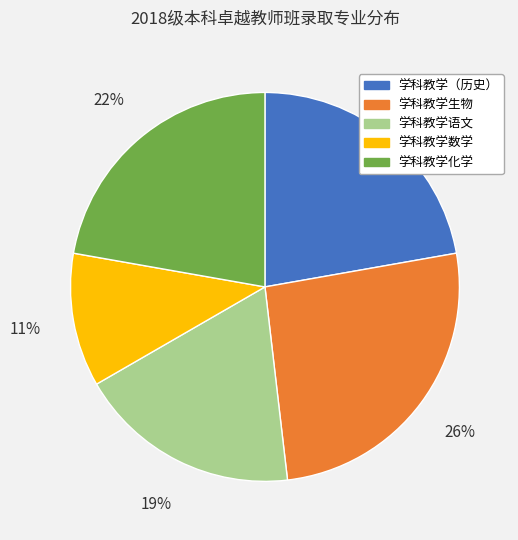

How many segments does this pie chart have?

5